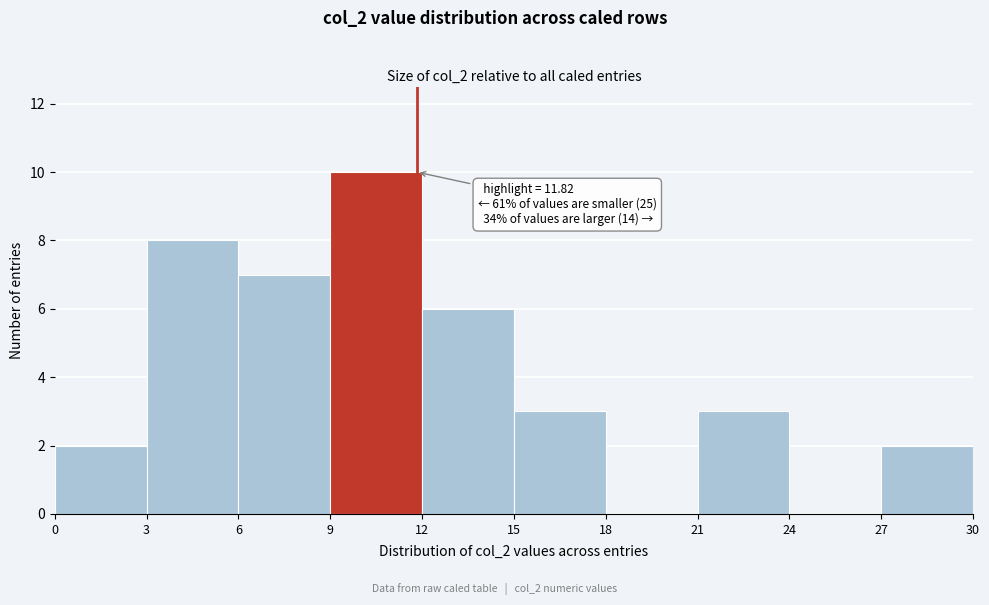

Which range on the x-axis has the tallest bar?

9 to 12